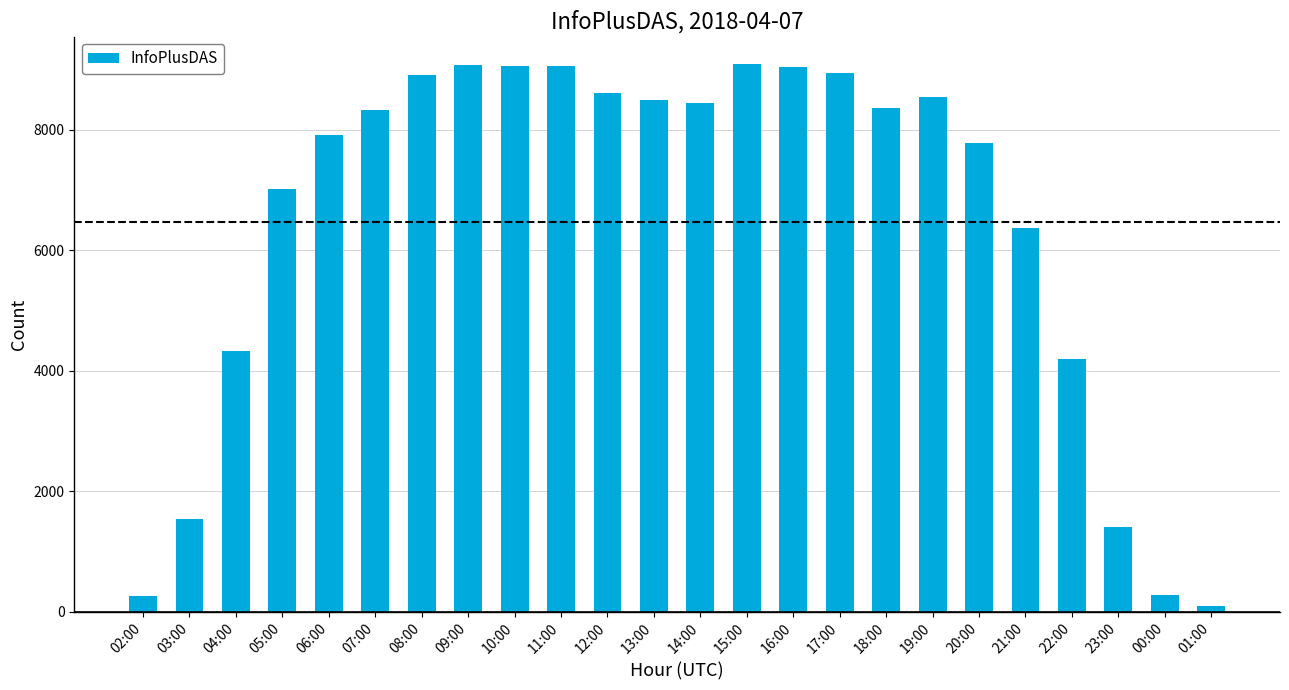

What is the difference between the second highest and minimum values?

8970